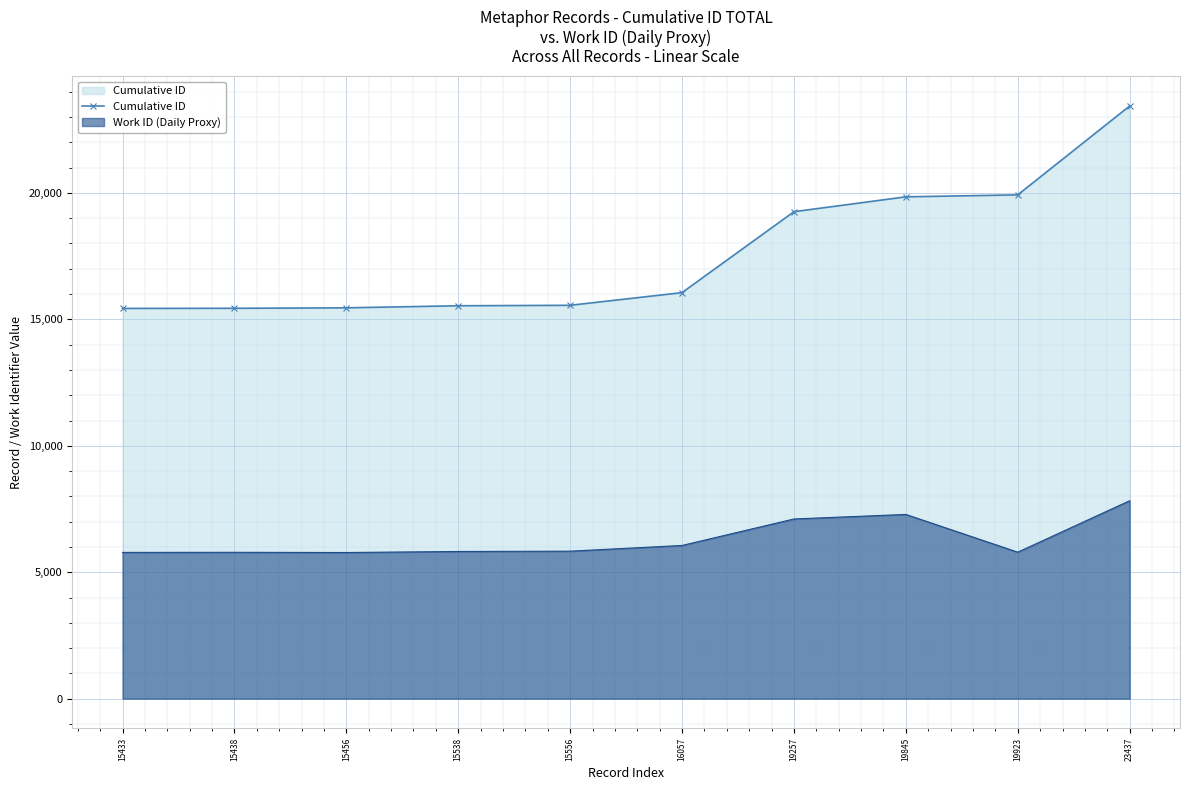

List the labels in order of value, smallest first.

15433, 15438, 15456, 15538, 15556, 16057, 19257, 19845, 19923, 23437